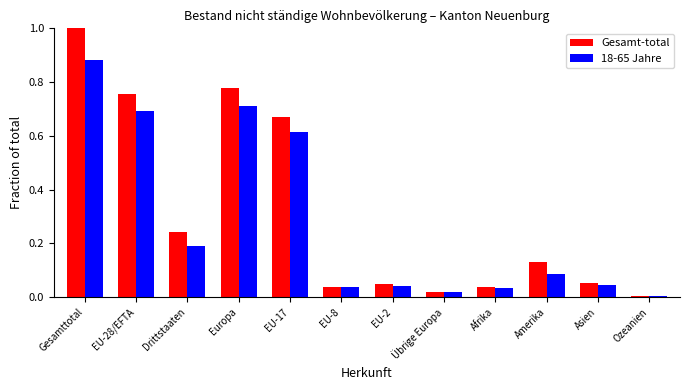

True or false: 18-65 Jahre has a value of 0.0 at Übrige Europa.

True